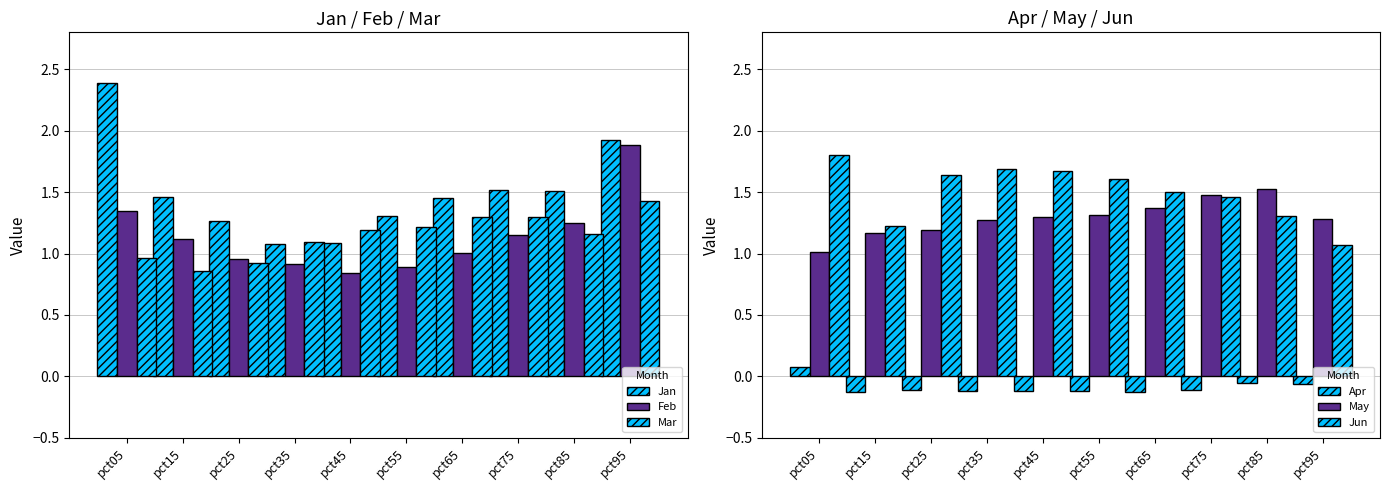

At which label does Mar reach its peak?

pct95